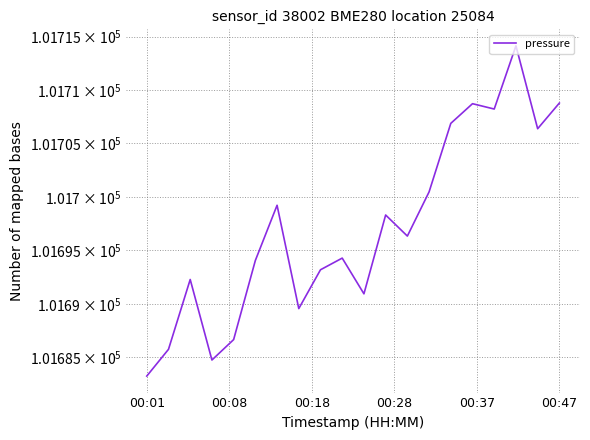

Read the value at 00:47.

101708.8